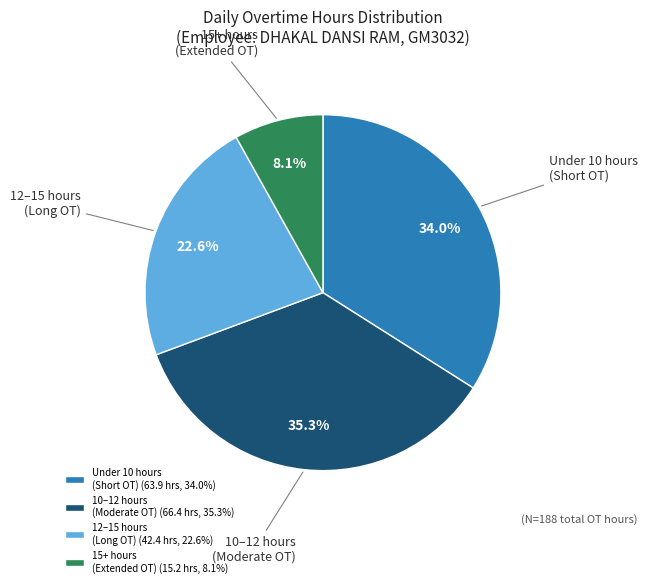

Combined, what portion of the pie is Under 10 hours (Short OT) and 15+ hours (Extended OT)?

42.1%